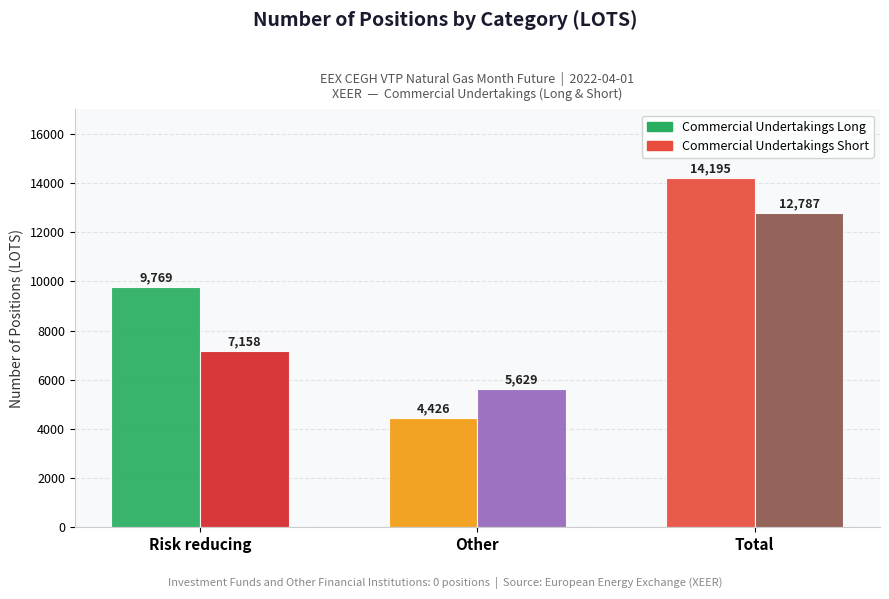

How many groups of bars are there?

3